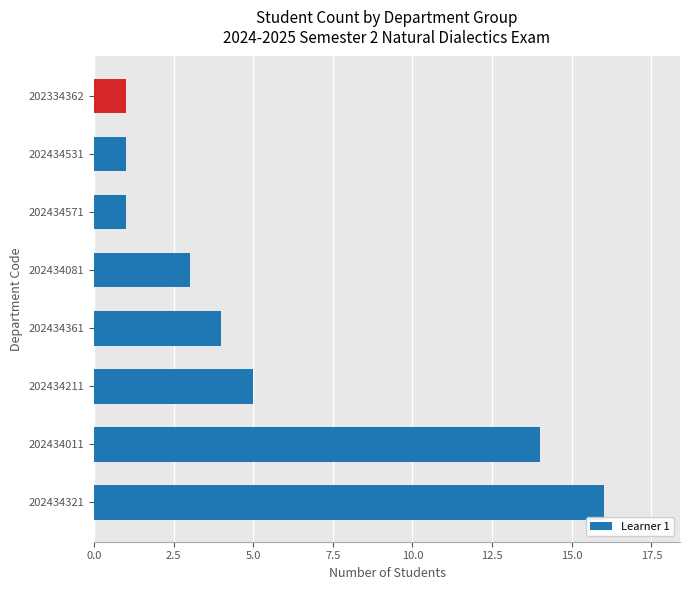

Are the bars horizontal?

Yes